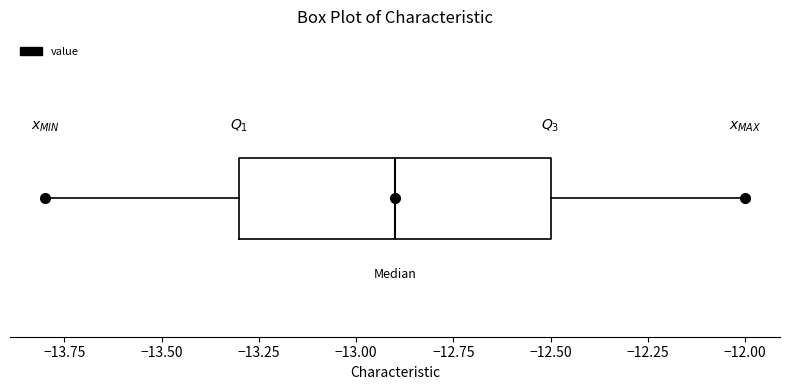

Read this box plot against the x-axis: the position of the median line, the range covered by the box, and the ends of both whiskers. The values are not printed on the chart, so give them approximately, as read against the axis.

median -12.9, box -13.3 to -12.5, whiskers -13.8 to -12.0